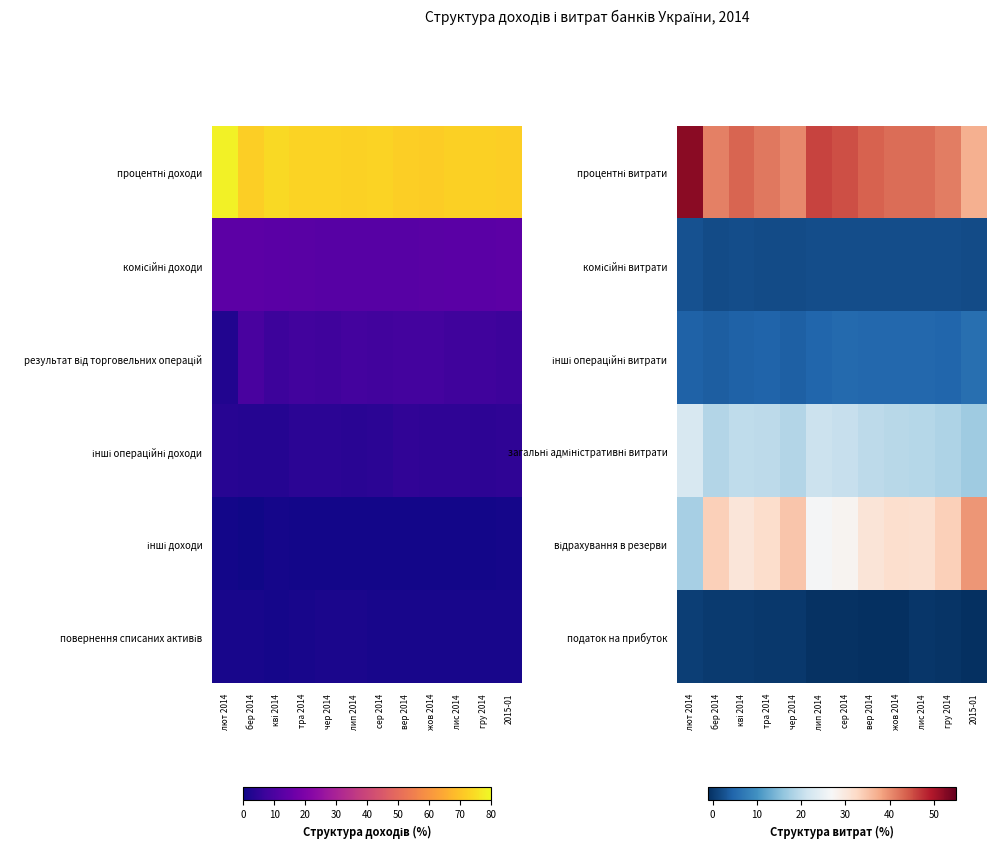

What is the sum of the відрахування в резерви values at бер 2014 and лип 2014?

60.4